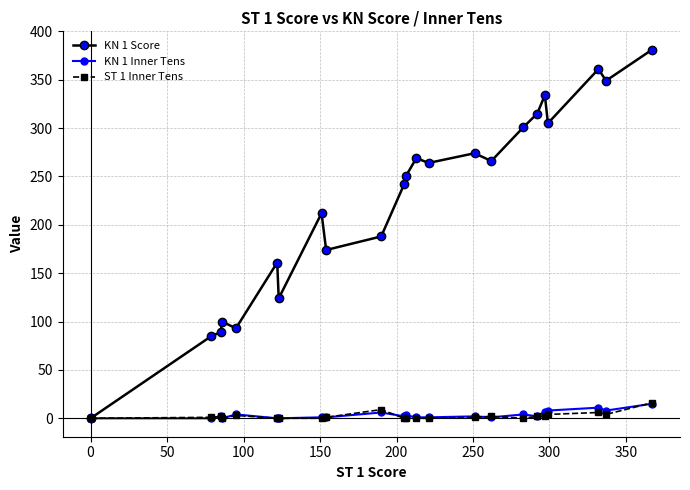

Rank the series at 0 from lowest to highest value.

KN 1 Score, KN 1 Inner Tens, ST 1 Inner Tens